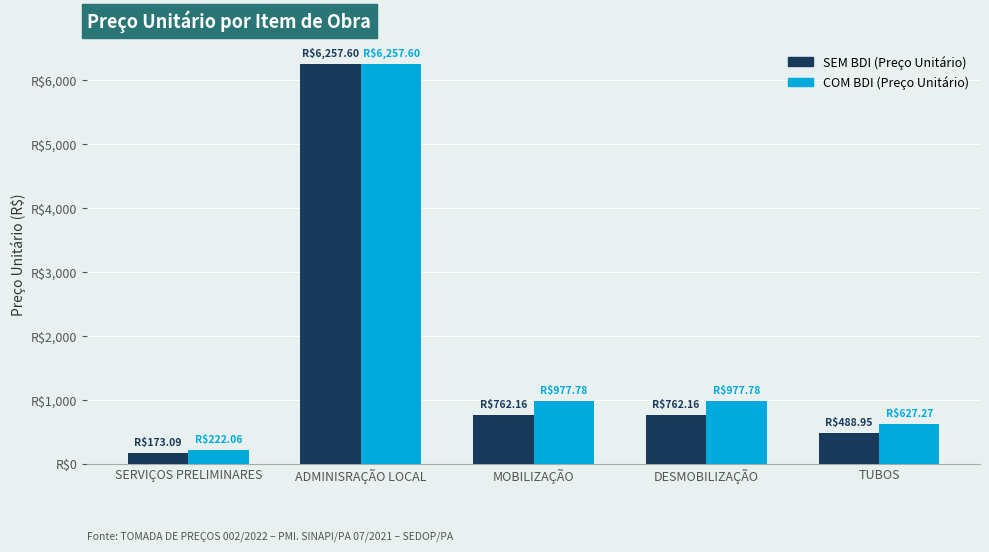

Does the chart contain stacked bars?

No